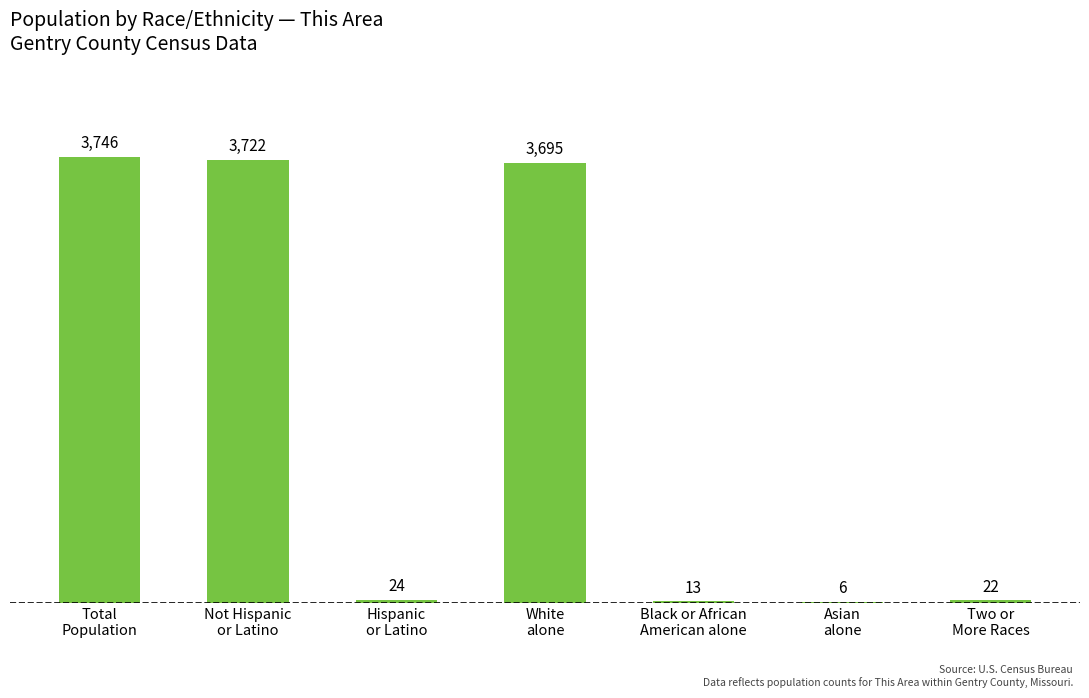

Reading right to left, list all the values displayed in this chart.

Two or
More Races=22	Asian
alone=6	Black or African
American alone=13	White
alone=3695	Hispanic
or Latino=24	Not Hispanic
or Latino=3722	Total
Population=3746